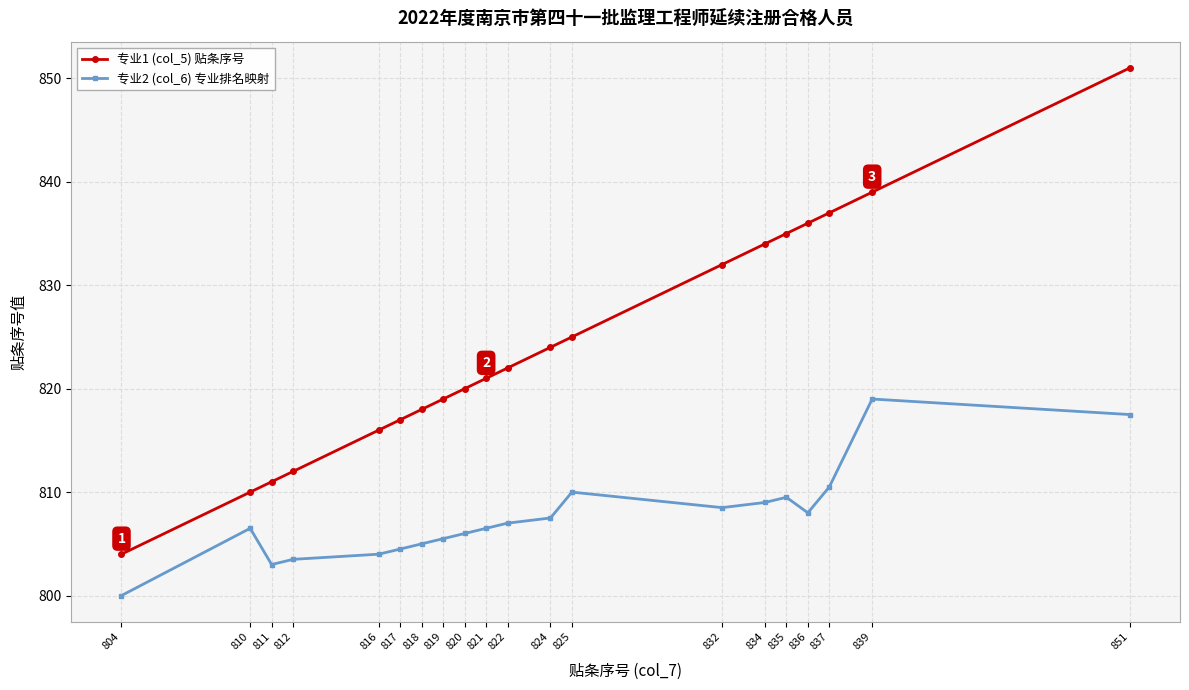

True or false: 专业2 (col_6) 专业排名映射 and 专业1 (col_5) 贴条序号 intersect in this chart.

False